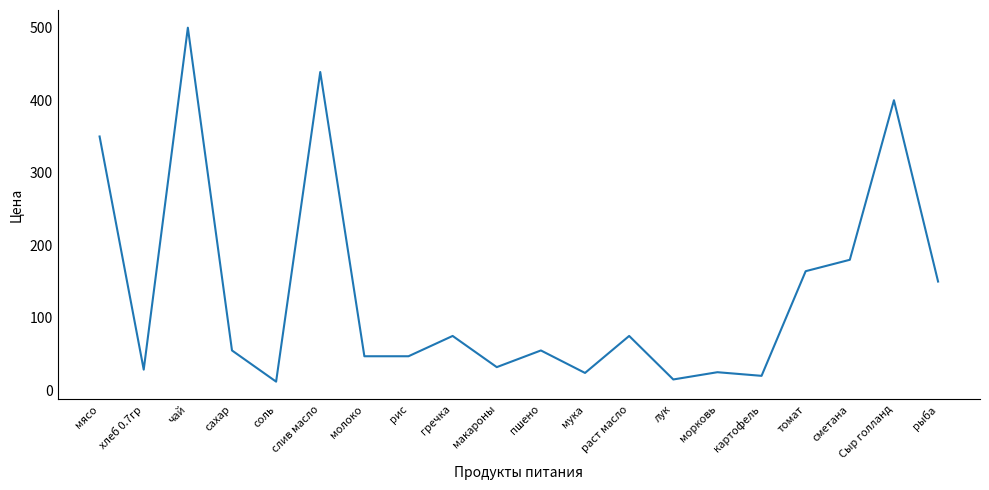

Which label corresponds to the largest value in the chart?

чай